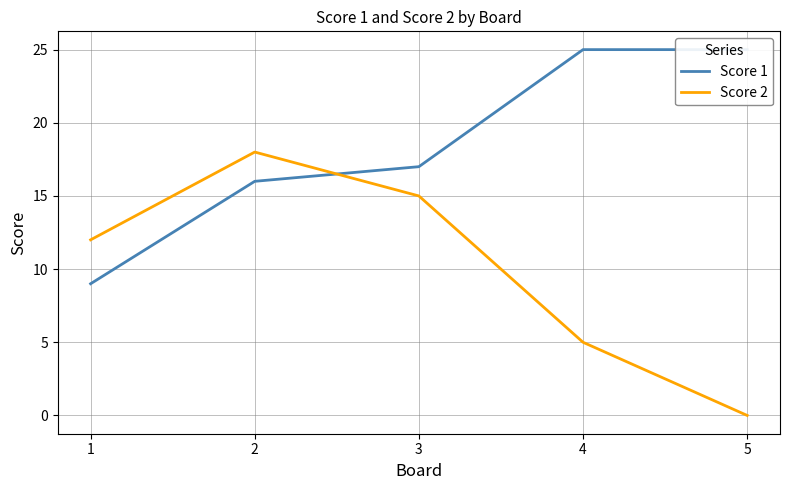

How many positive values does the Score 2 series have?

4